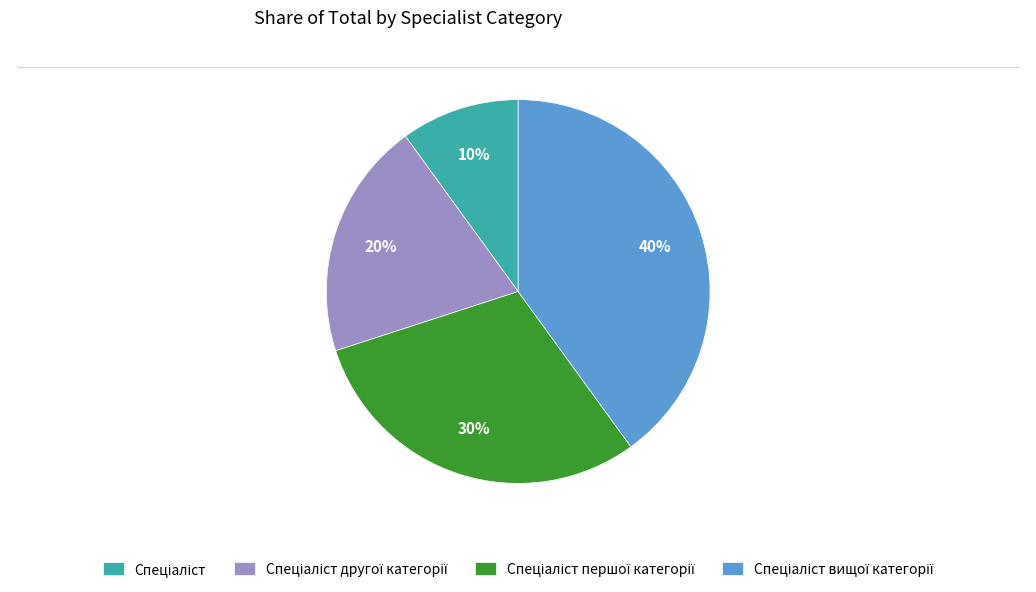

To the nearest percent, what is the difference between the largest and smallest slice percentages?

30%